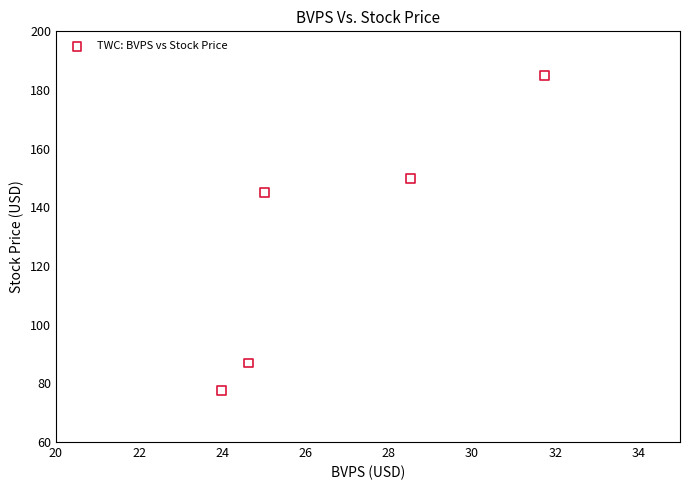

What is the range of X values (max minus min)?

7.8